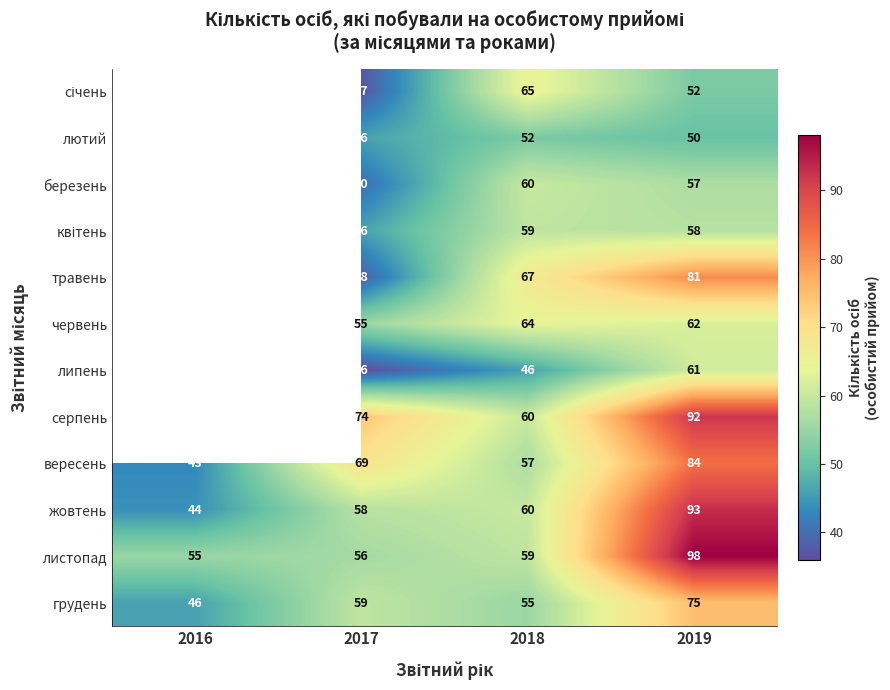

What is the maximum value shown in the chart?

98.0